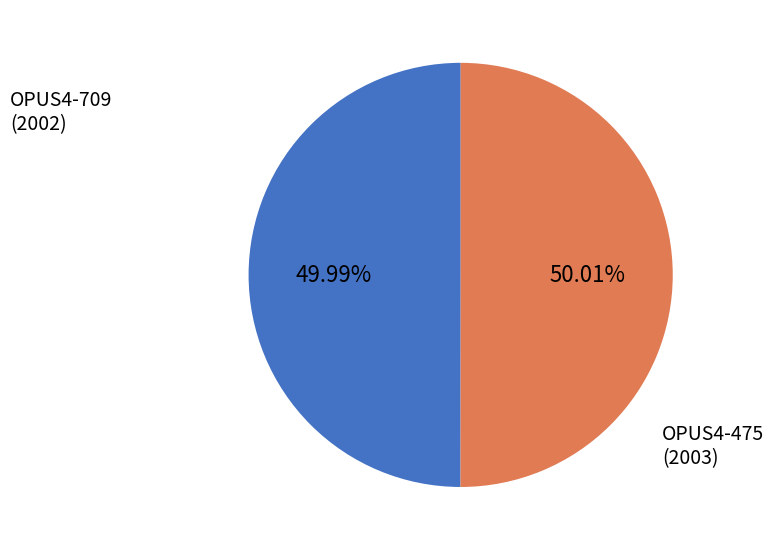

Approximately how many times larger is the value at OPUS4-475 compared to OPUS4-709?

1.0